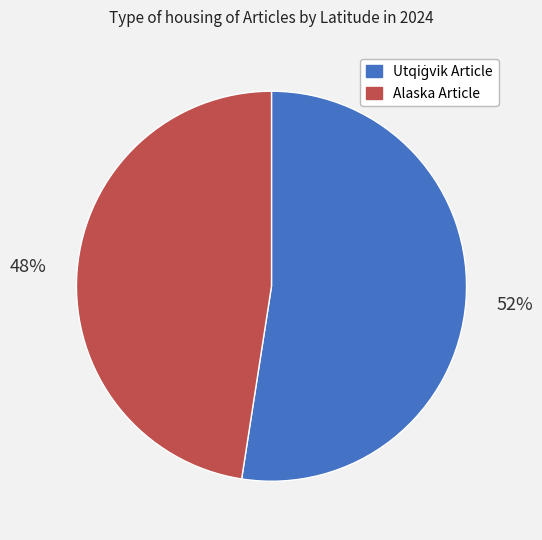

To the nearest percent, what is the average slice percentage?

50%